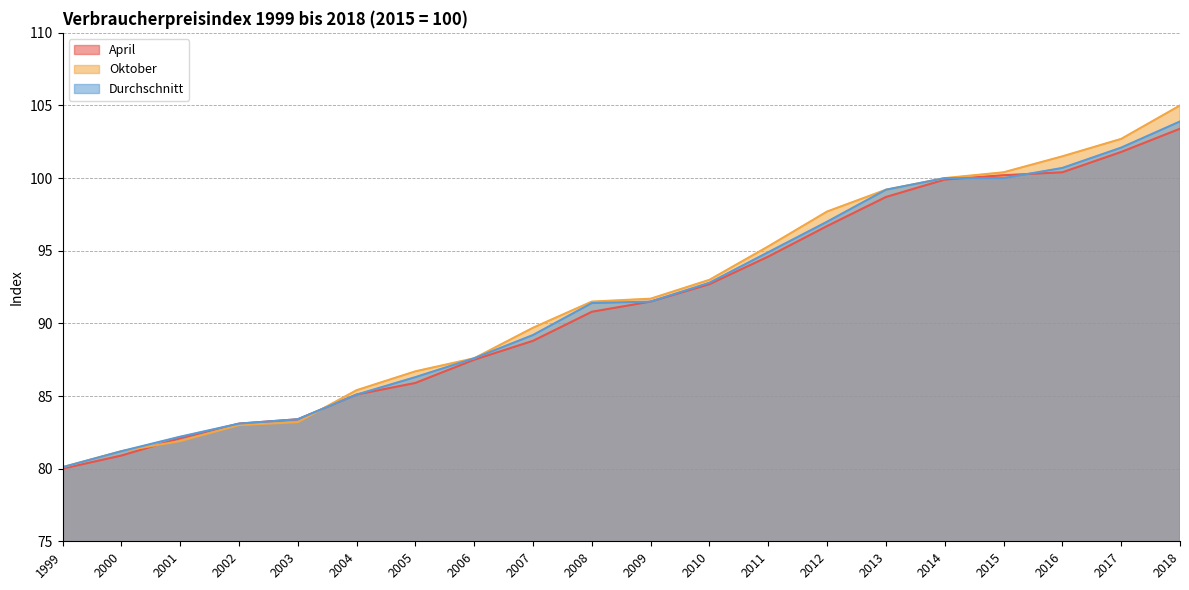

Where does the Durchschnitt series first go above 91?

2008